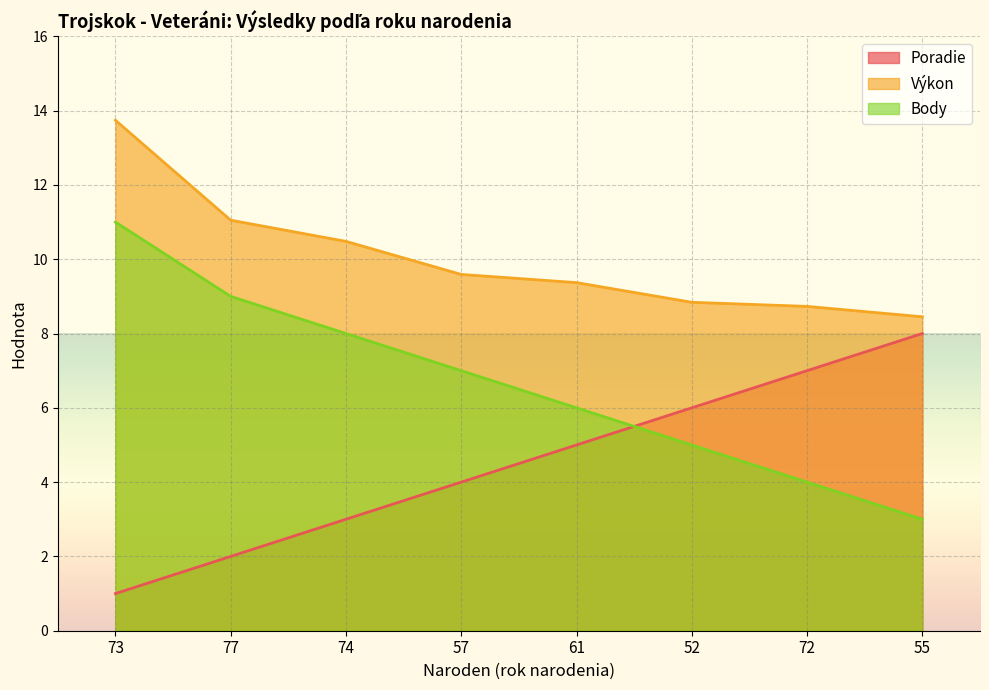

How many data points in Poradie are above 5?

3